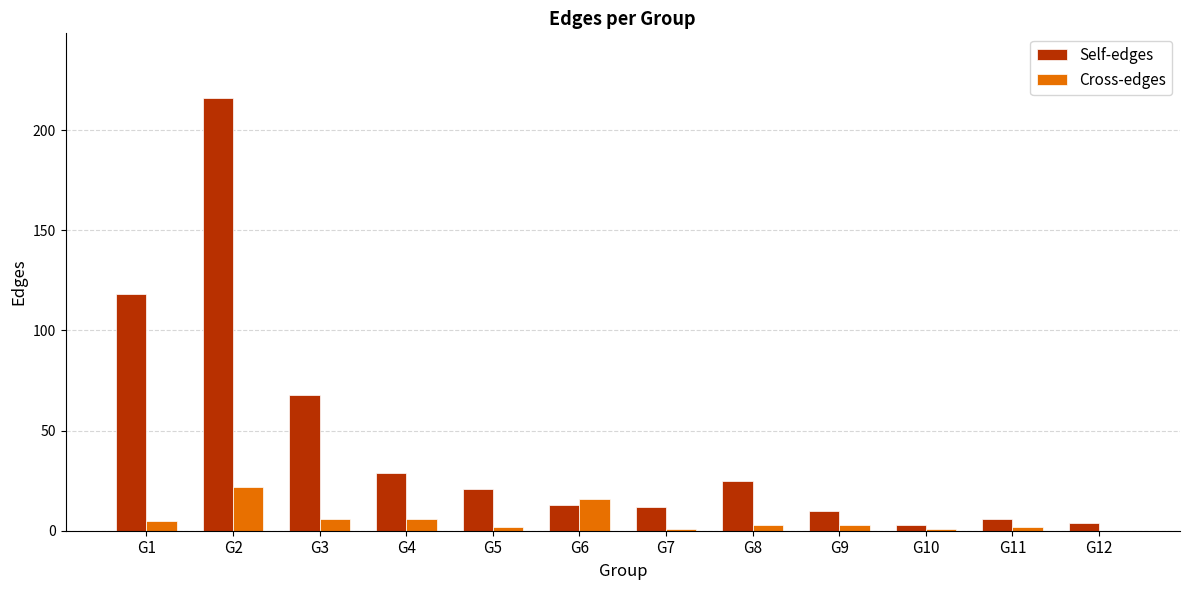

Which series changed the most between G3 and G7?

Self-edges